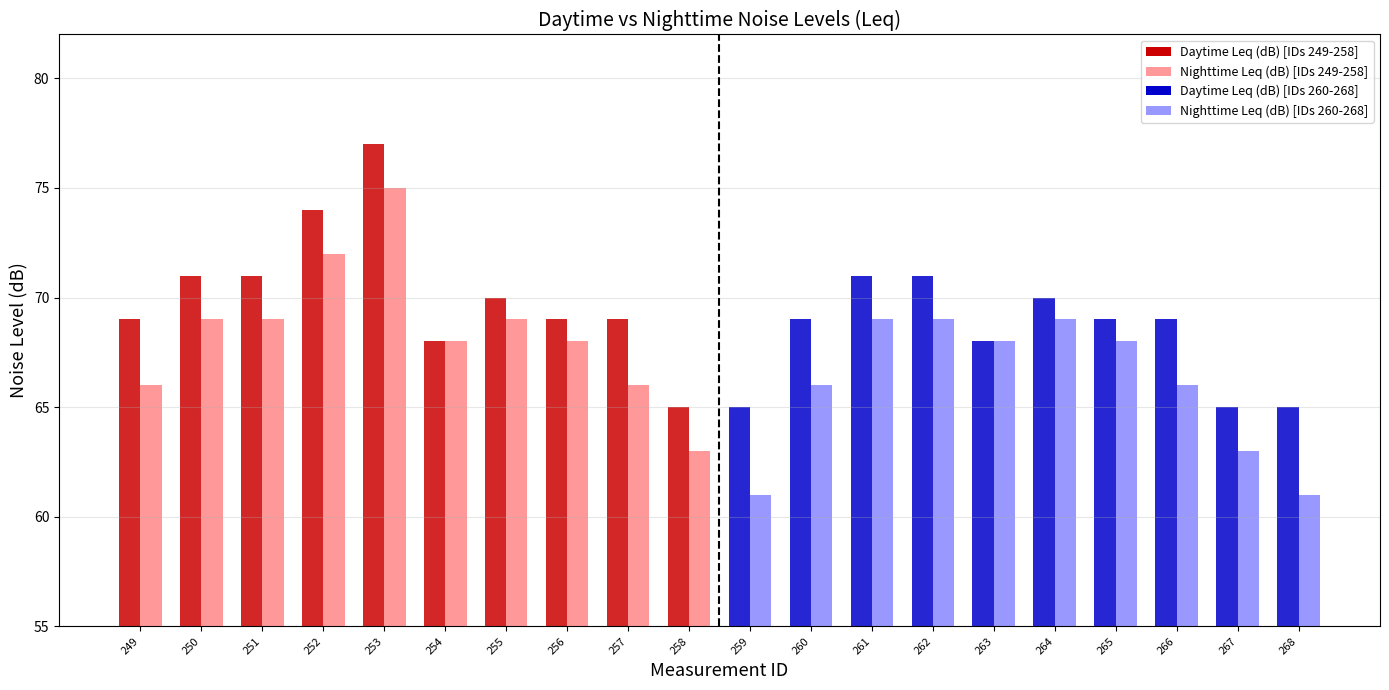

Rank the series by their maximum value, from lowest to highest.

Nighttime Leq (dB), Daytime Leq (dB)